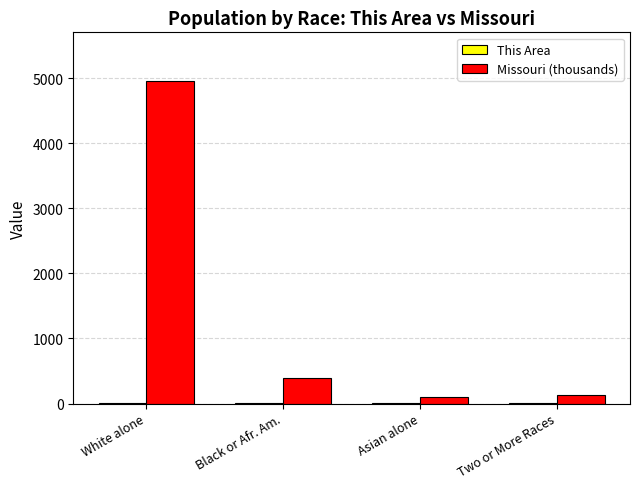

What is the greatest value displayed?

4959